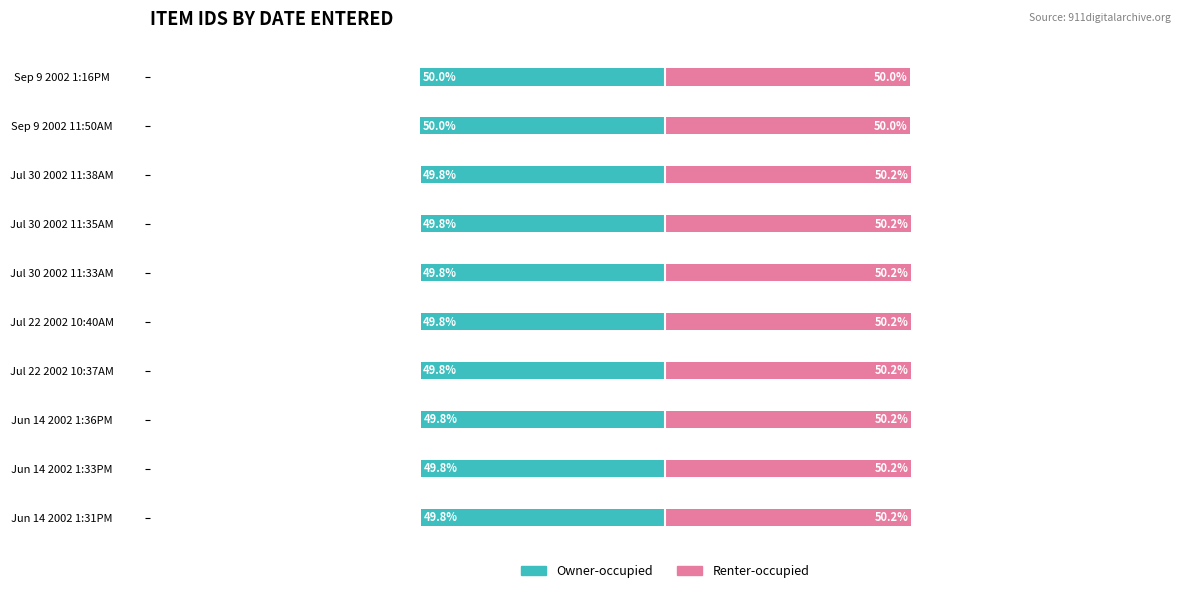

How many groups of bars are there?

10